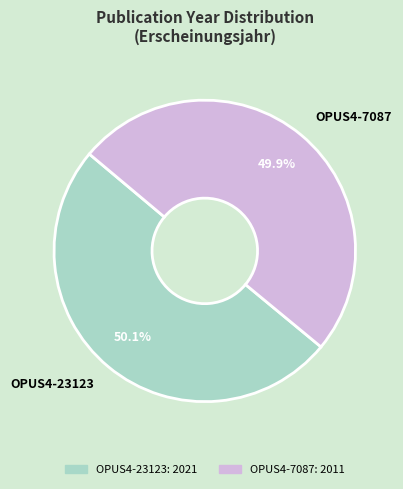

Is the sum of OPUS4-7087 and OPUS4-23123 greater than half?

Yes